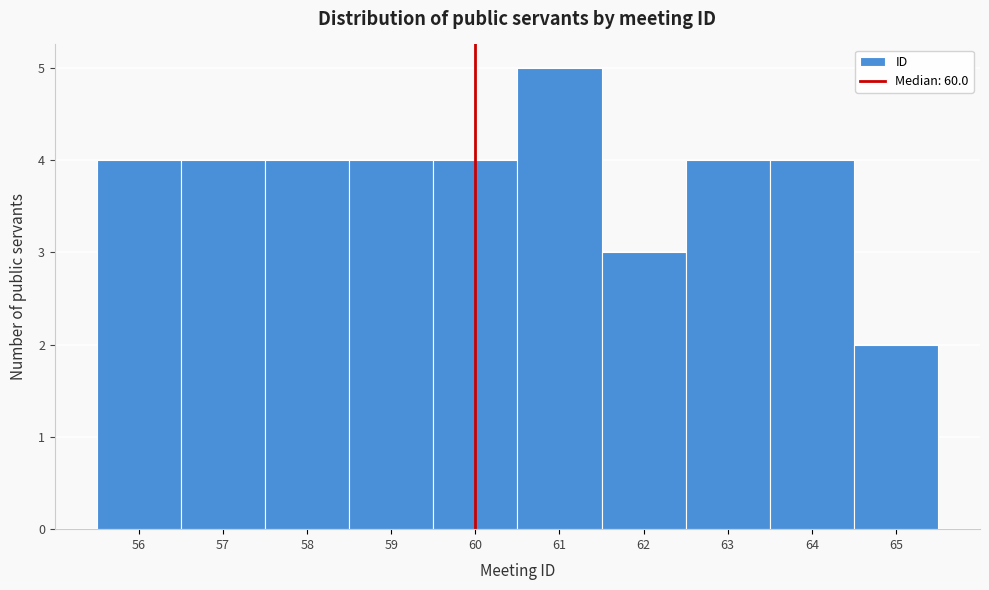

Over which range of the x-axis is the bar tallest?

60.5 to 61.5